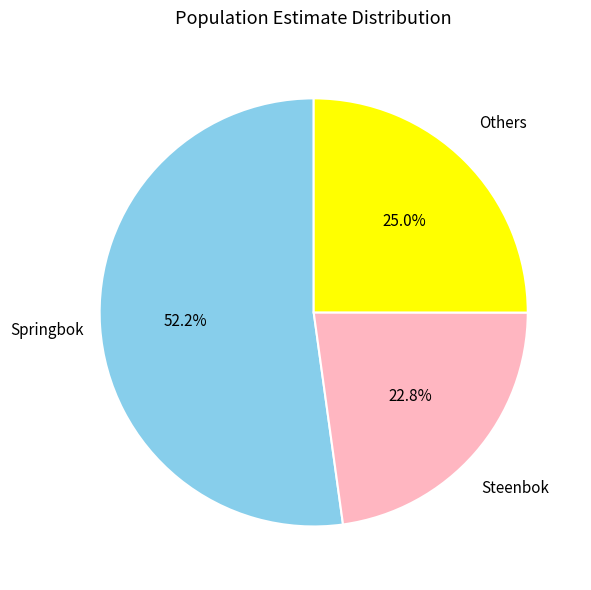

How many slices are in this pie chart?

3